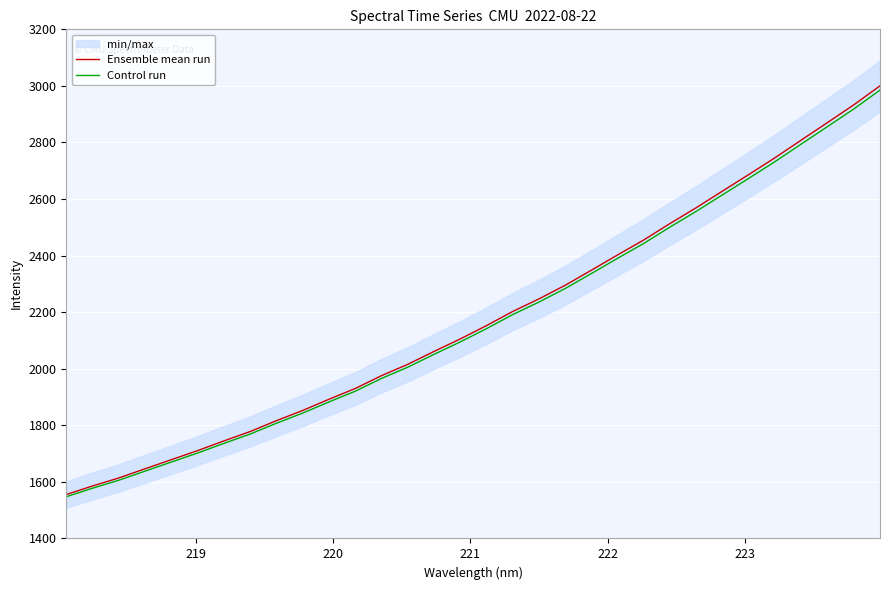

What is the highest value of the Ensemble mean run series?

3000.2